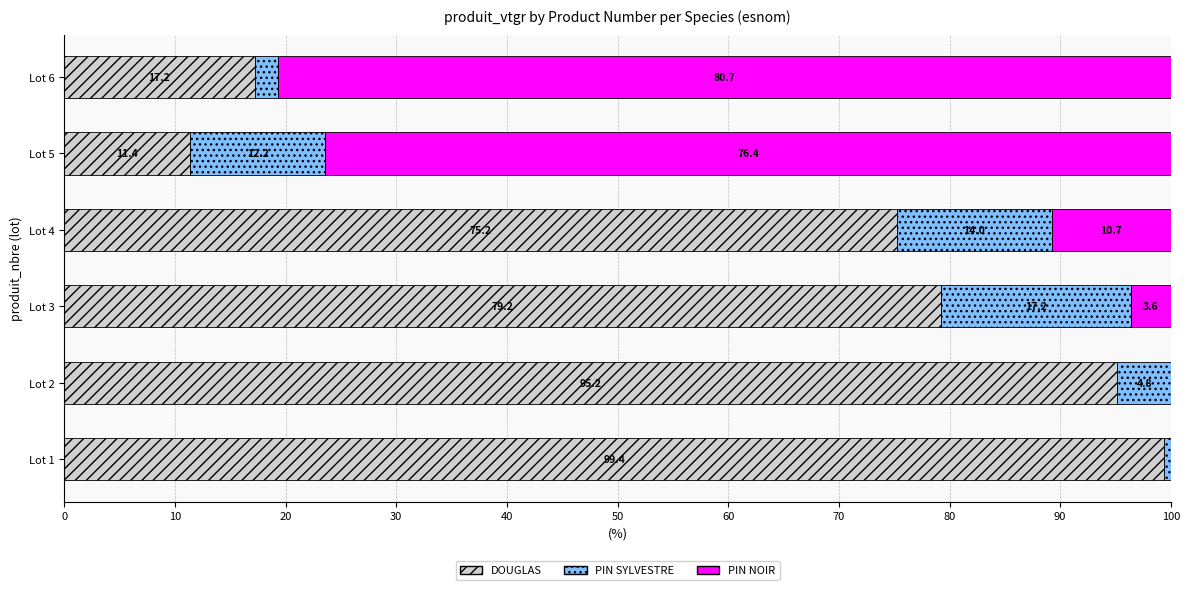

At which label does DOUGLAS reach its peak?

Lot 1